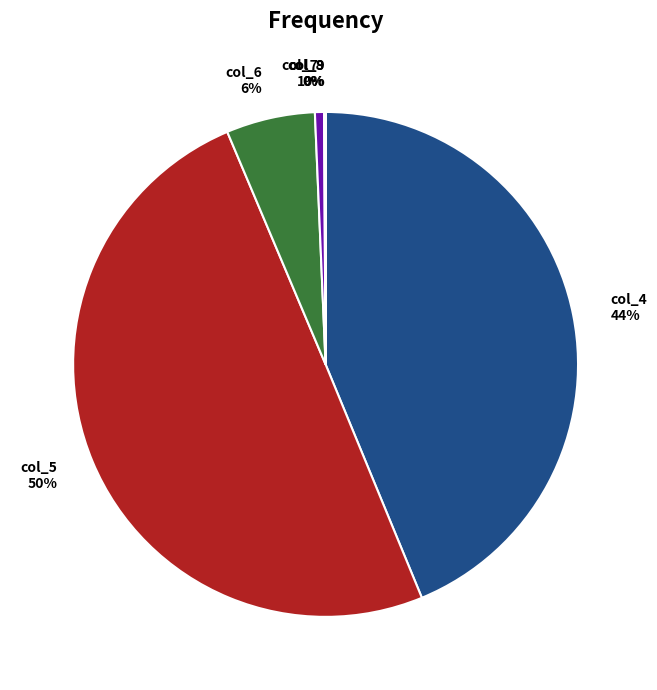

Do col_5 and col_4 together represent more than half of the pie?

Yes